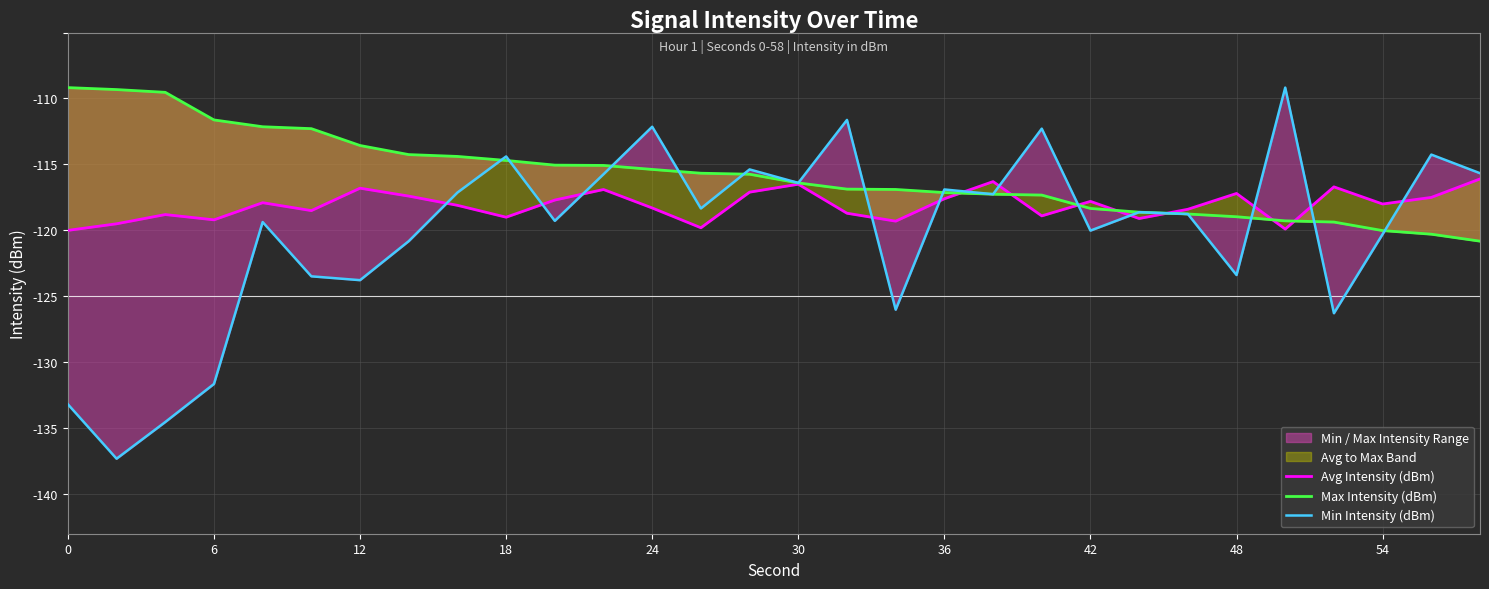

Which series ends up on top after the final intersection of Min Intensity (dBm) and Avg Intensity (dBm)?

Min Intensity (dBm)